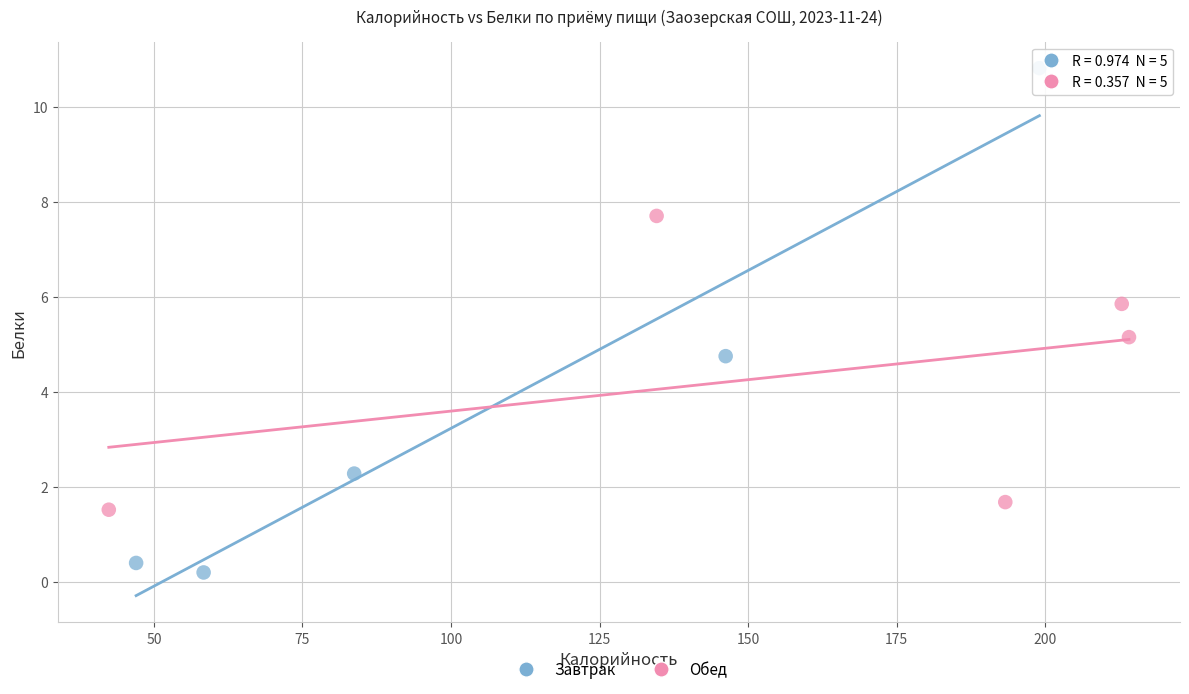

Which series reaches the maximum Y coordinate?

Завтрак